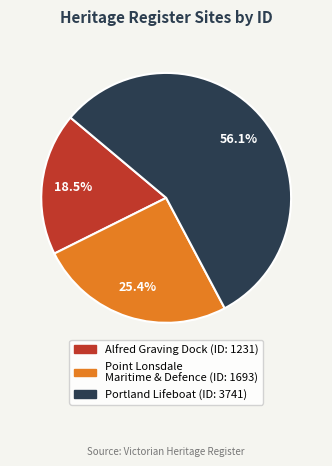

Does any single category account for the majority?

Yes